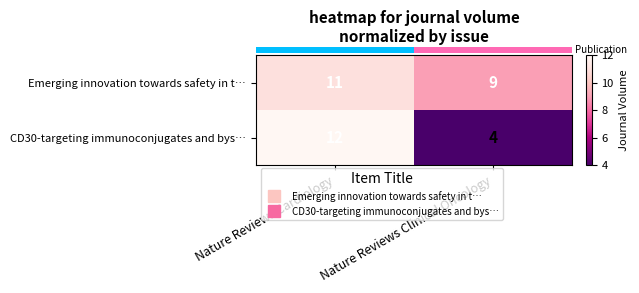

What is the average value of the Emerging innovation towards safety in t… series?

10